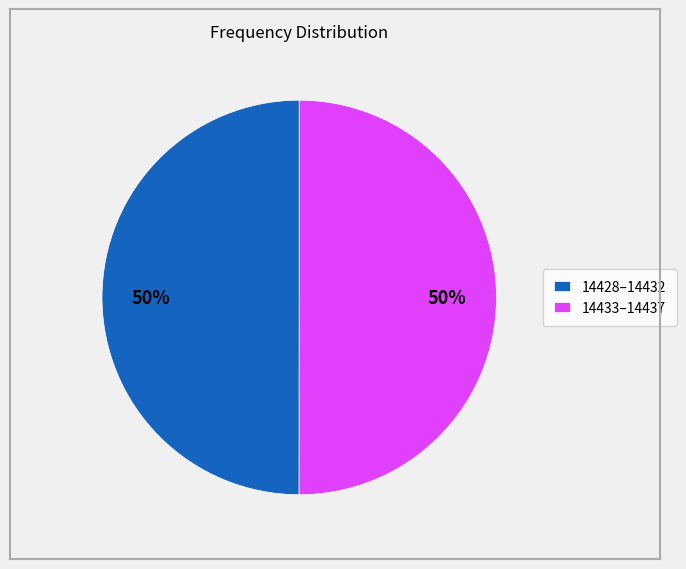

Is the sum of 14428–14432 and 14433–14437 greater than half?

Yes